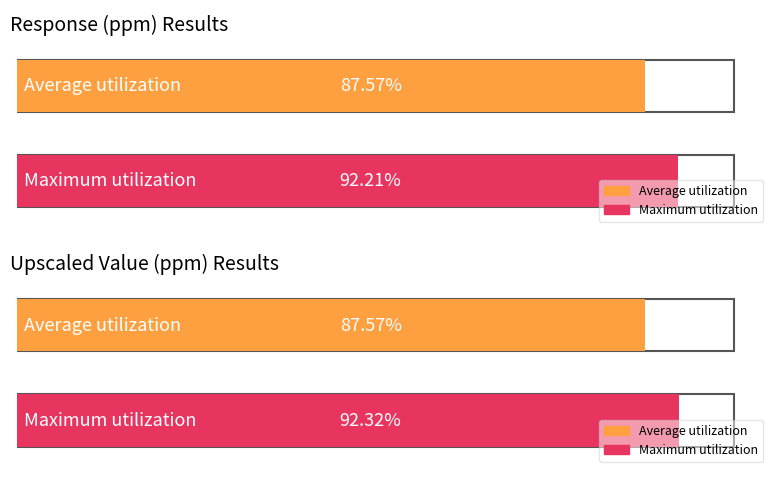

Between Upscaled Value (ppm) and Response (ppm), which is larger?

Response (ppm)